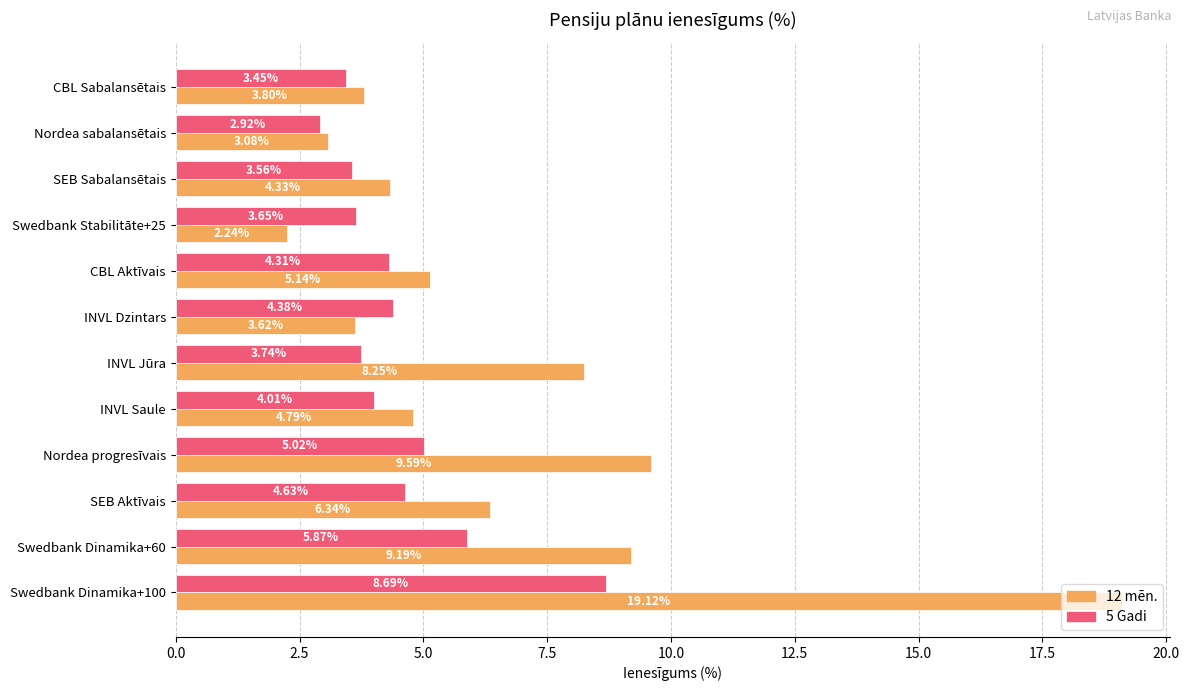

What is the difference between the maximum and minimum values in the 12 mēn. series?

16.9